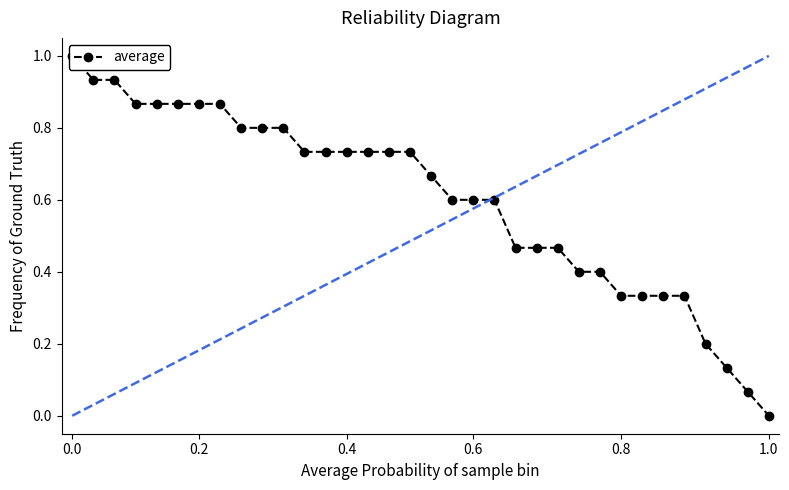

Is this an area chart (filled region under the line)?

No